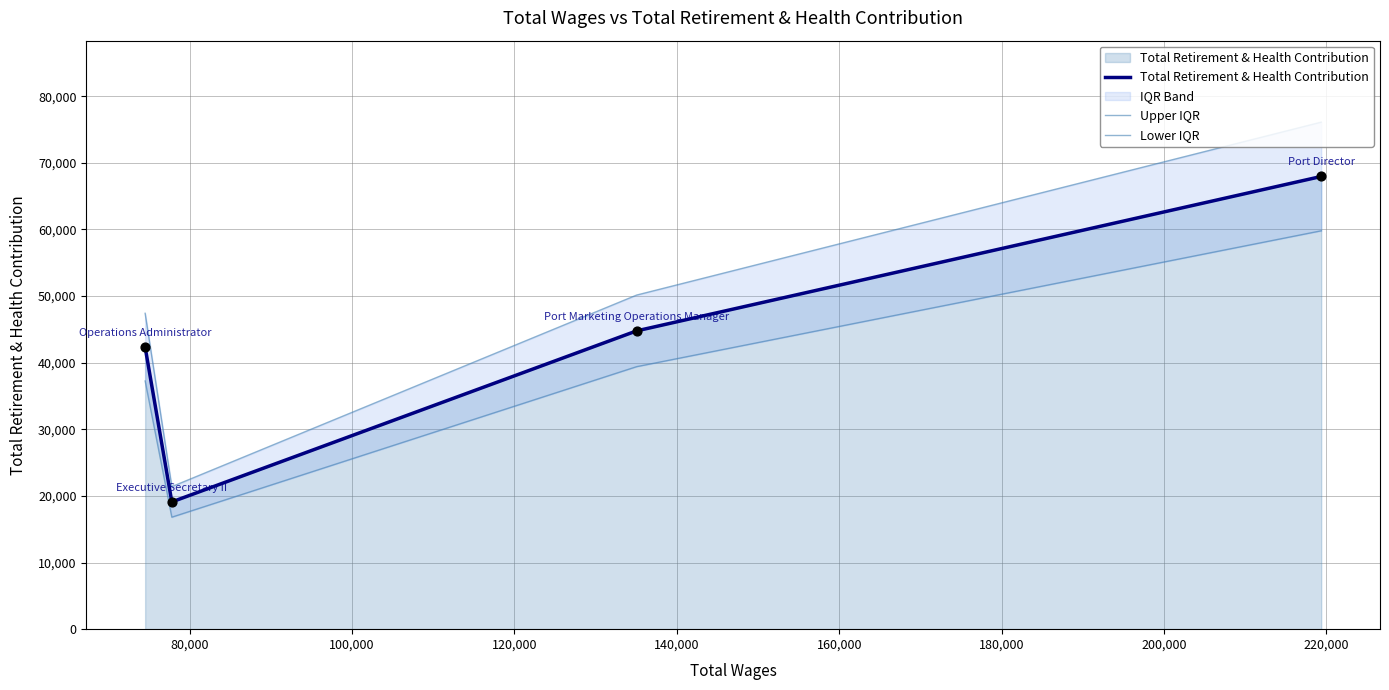

In Total Retirement & Health Contribution, how many points are lower than both neighbors (excluding endpoints)?

1